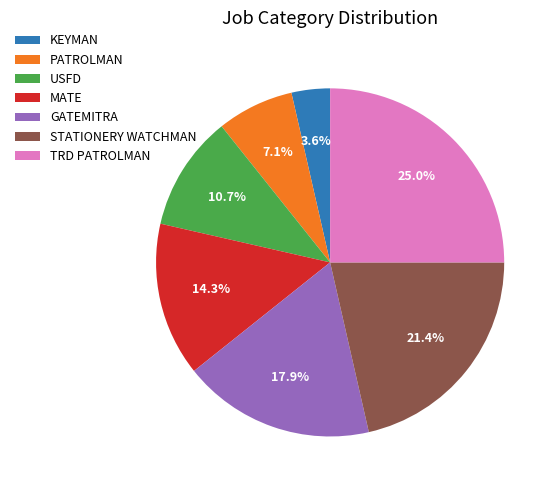

What portion of the pie excludes KEYMAN?

96.4%